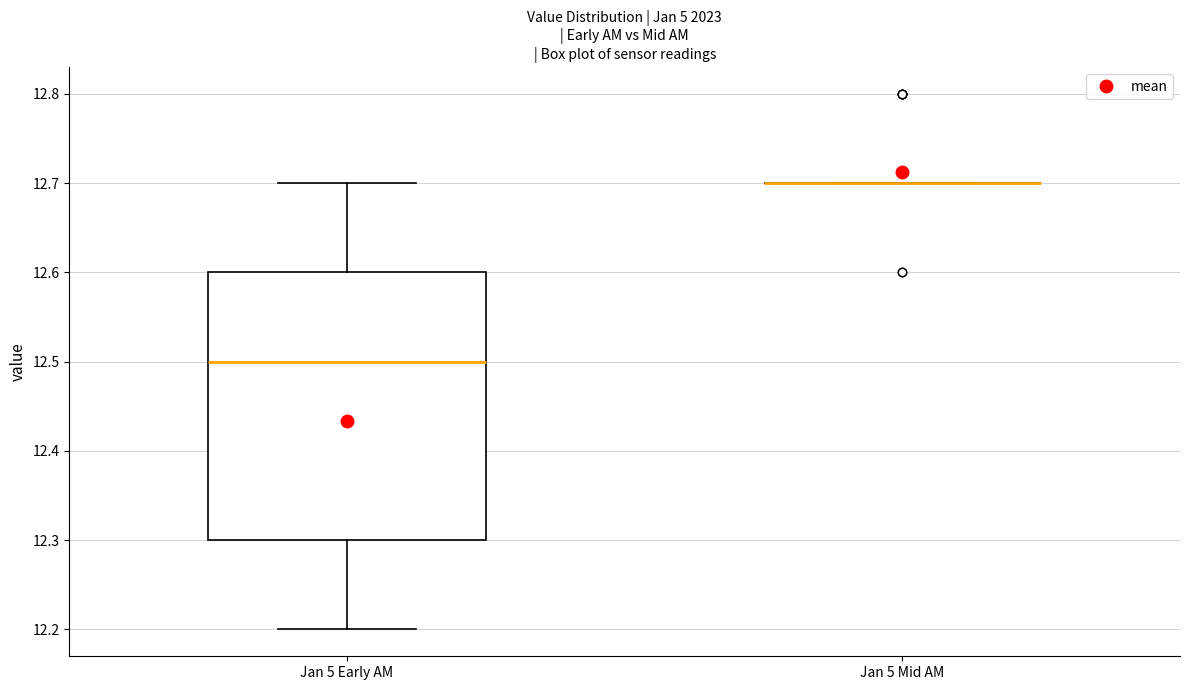

Where is the lower edge of the box for Jan 5 Early AM on the y-axis? The values are not printed on the chart, so give them approximately, as read against the axis.

12.3